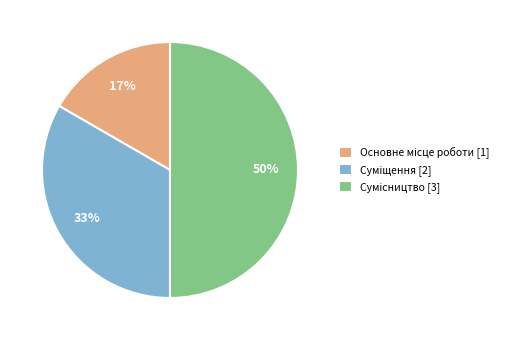

To the nearest percent, what is the difference between the largest and smallest slice percentages?

33%